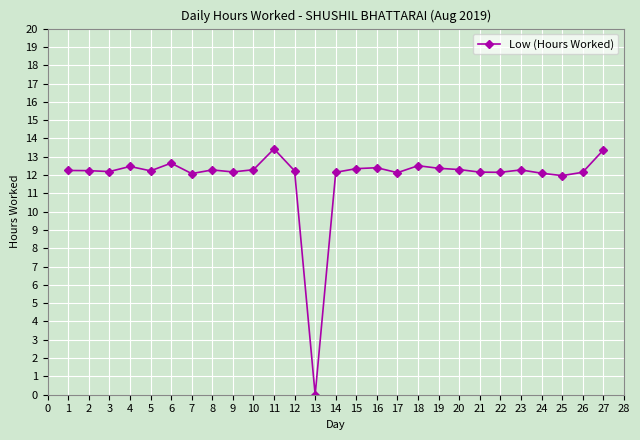

What is the difference between the maximum and minimum values?

13.4